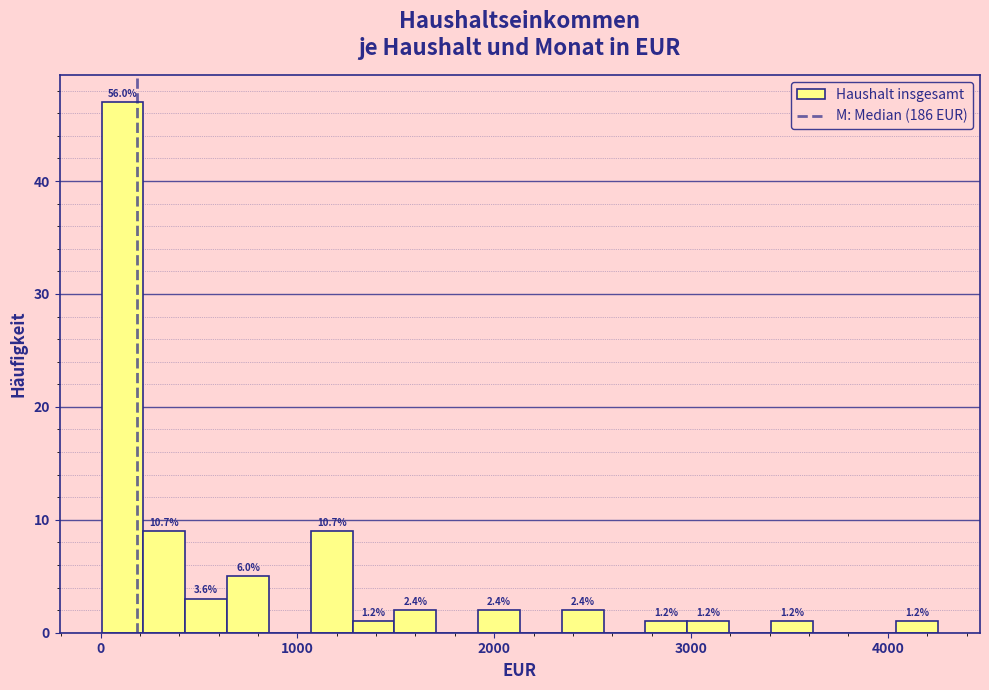

Around what value on the x-axis is the tallest bar? Give the approximate position of its centre, as read against the axis.

100